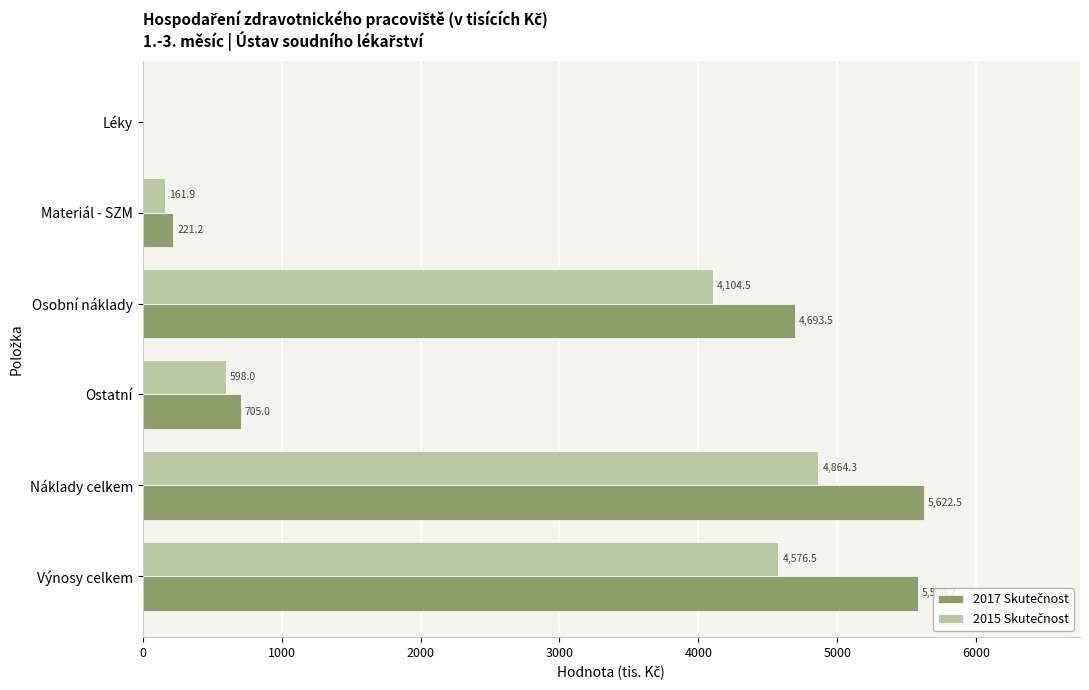

What is the total value across all series at Osobní náklady?

8798.0